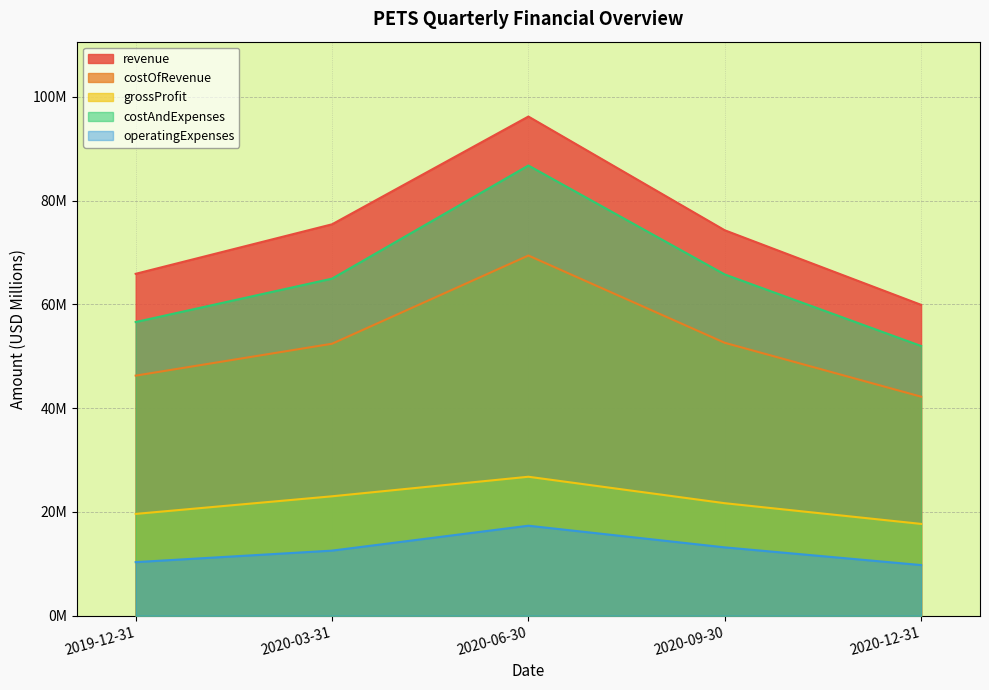

At which label is revenue closest to 78?

2020-03-31